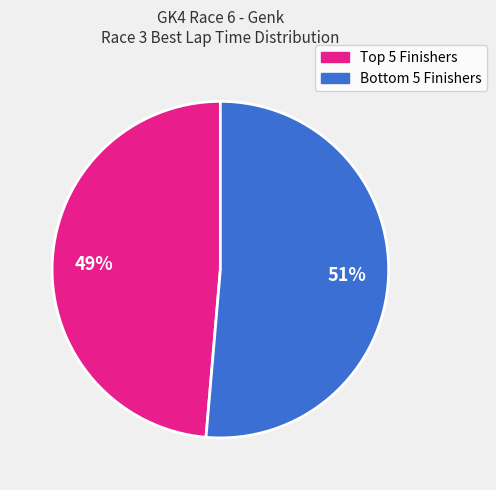

How many segments does this pie chart have?

2